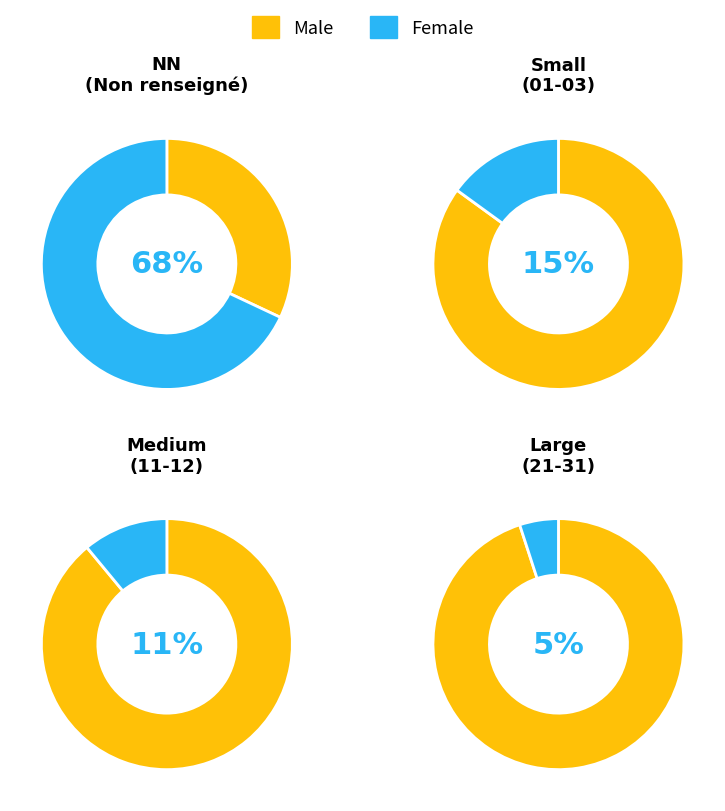

Is it true that 22 is 1% of the pie?

False